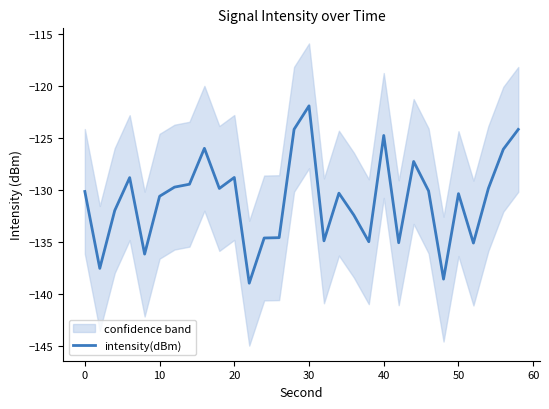

What is the highest value of the intensity(dBm) series?

-121.9